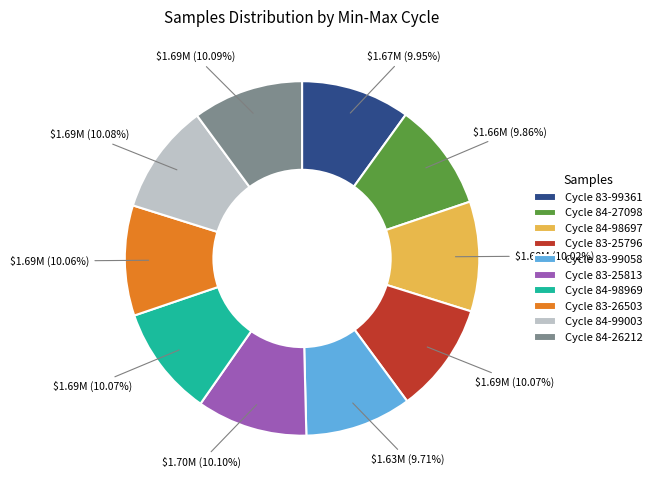

Approximately how many times larger is the value at Cycle 83-25813 compared to Cycle 84-98969?

1.0